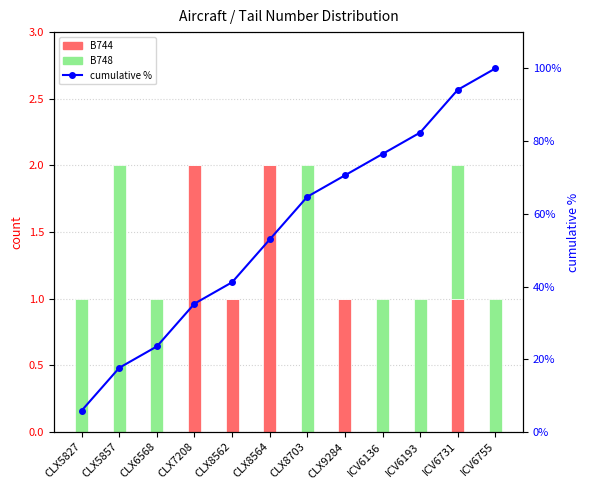

True or false: B744 has a value of 2.0 at CLX8564.

True